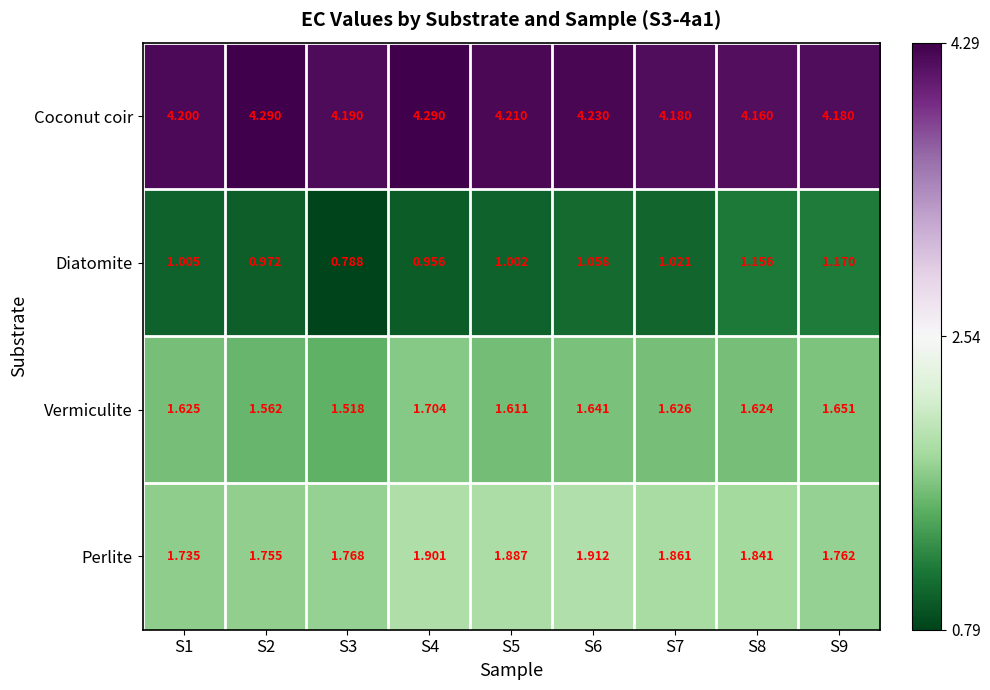

Between S5 and S8, which series saw the biggest shift?

Diatomite